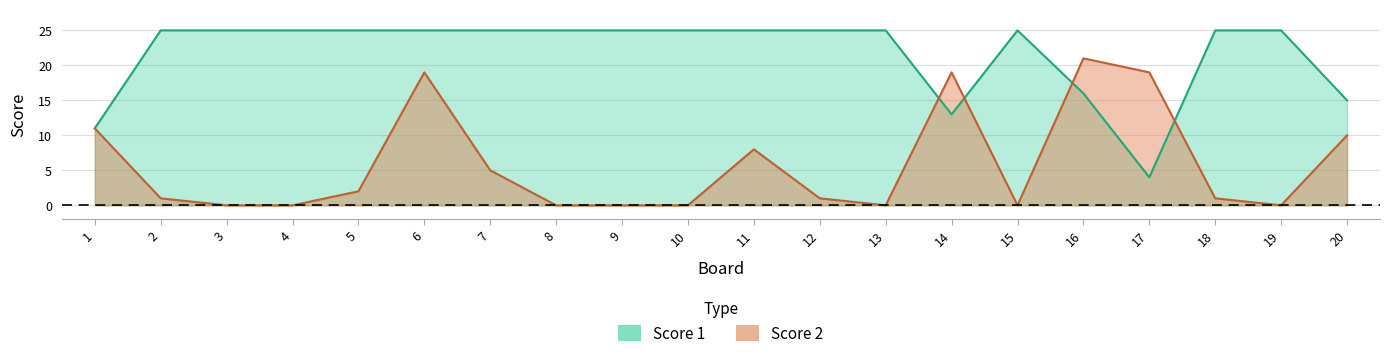

How many lines are shown in the chart?

2